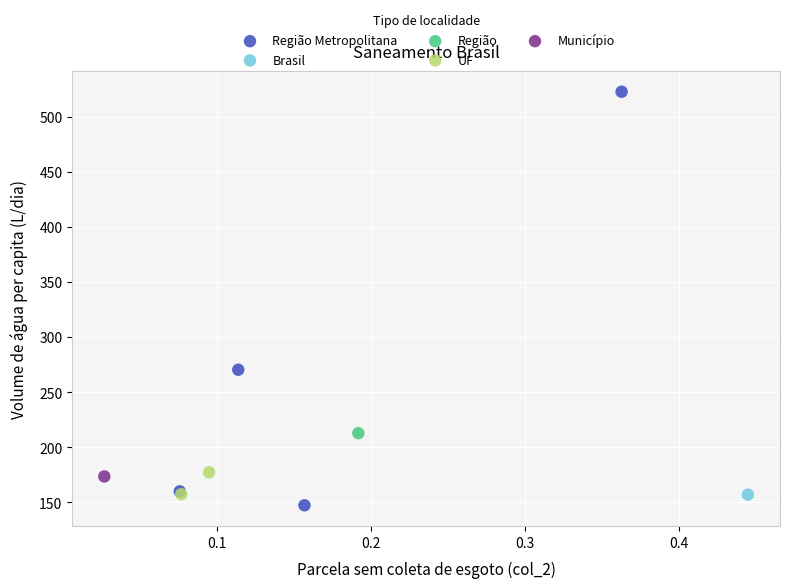

What are all the series names shown in the legend?

Região Metropolitana, Brasil, Região, UF, Município